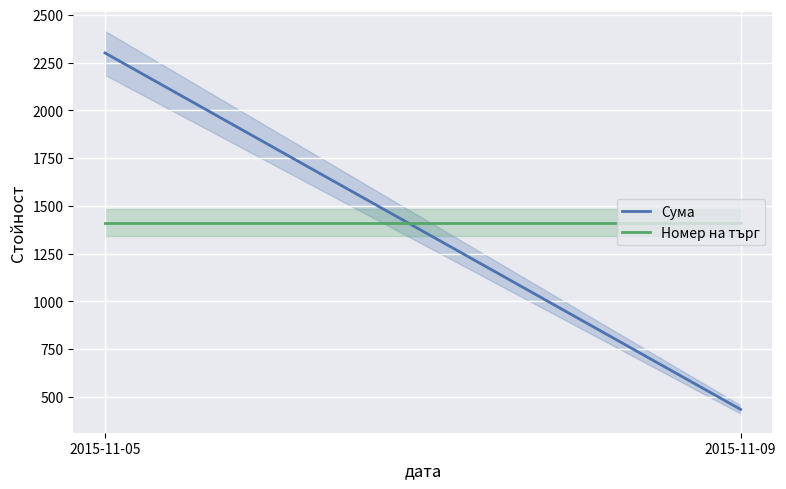

At which category does the chart reach its peak across all series?

2015-11-05